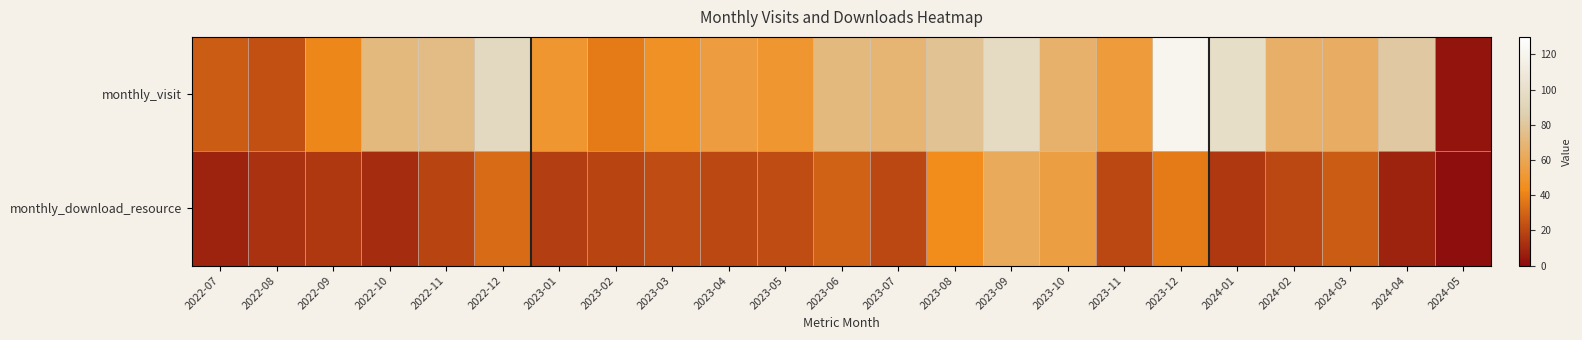

What is the difference between the highest and lowest values at 2023-12?

83